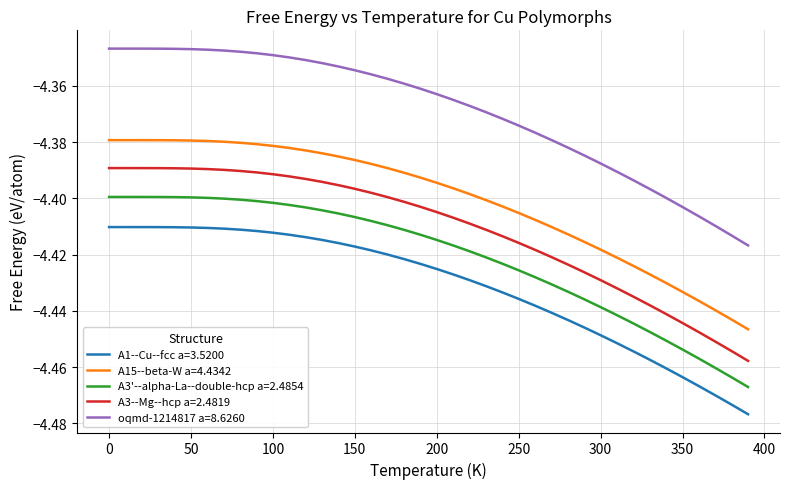

What is the sum of all A1--Cu--fcc a=3.5200 values?

-177.2